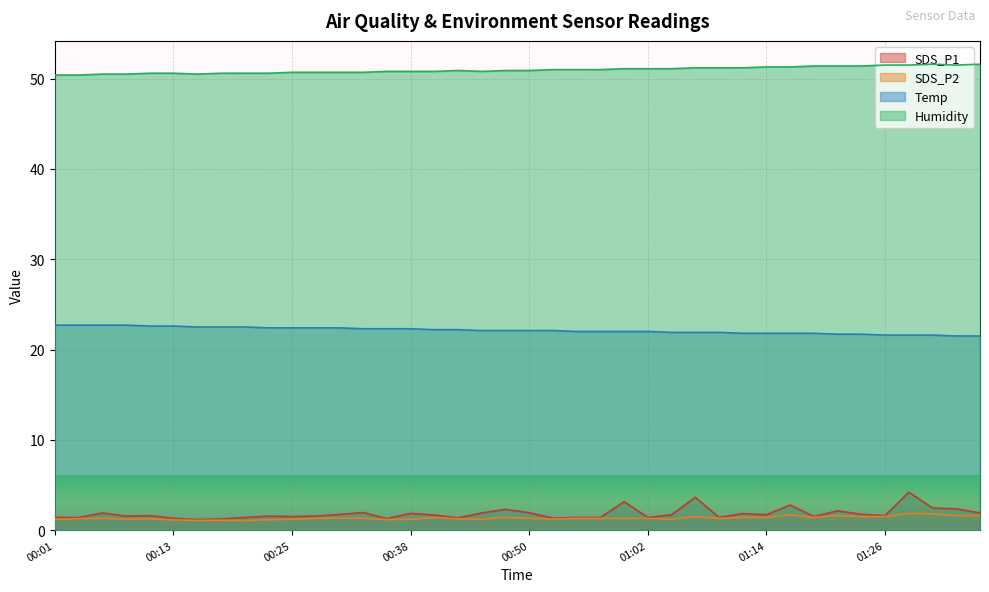

Rank the categories by Temp value from highest to lowest.

00:01, 00:03, 00:06, 00:08, 00:11, 00:13, 00:16, 00:18, 00:20, 00:23, 00:25, 00:28, 00:30, 00:33, 00:35, 00:38, 00:40, 00:42, 00:45, 00:47, 00:50, 00:52, 00:55, 00:57, 00:59, 01:02, 01:04, 01:07, 01:09, 01:12, 01:14, 01:17, 01:19, 01:21, 01:24, 01:26, 01:29, 01:31, 01:34, 01:36